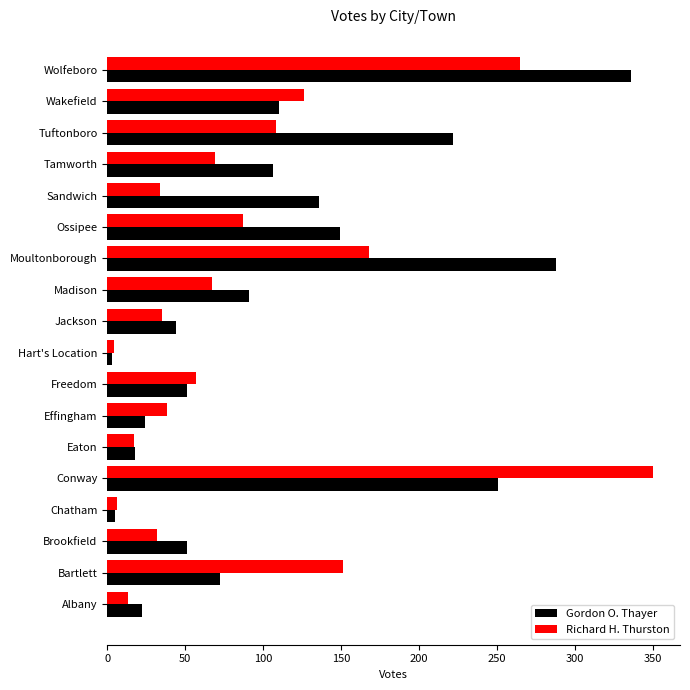

What is the highest value of the Gordon O. Thayer series?

336